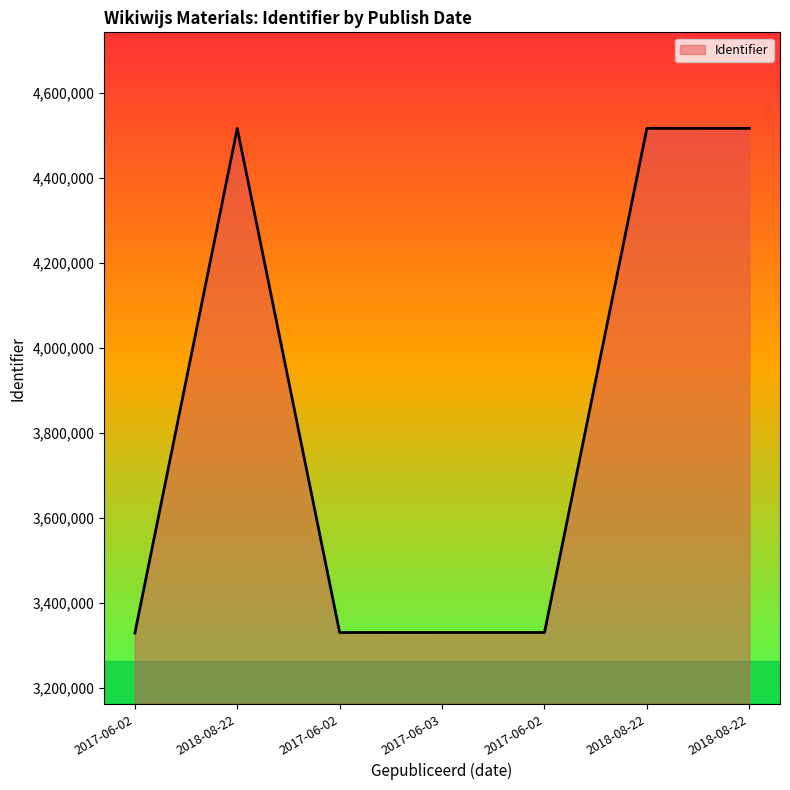

How many values are below 3330881?

3